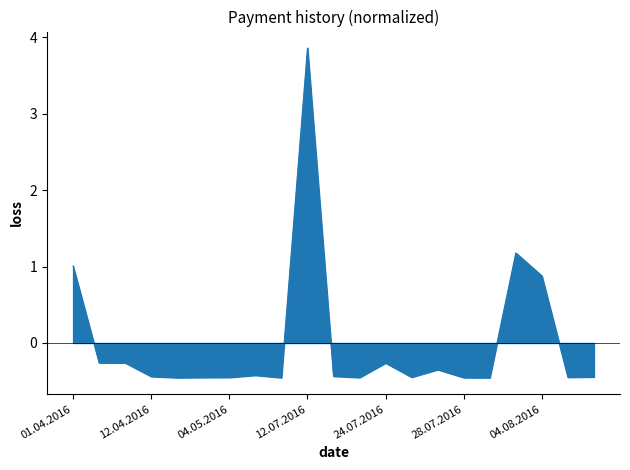

What is the greatest value displayed?

3.9